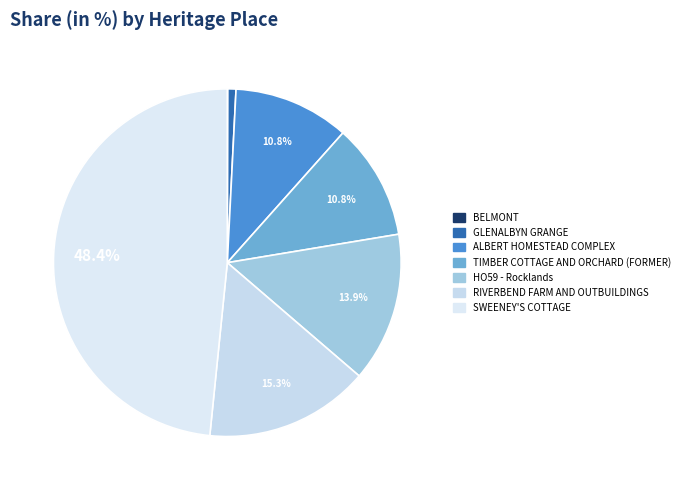

To the nearest percent, what portion does HO59 - Rocklands represent?

14%